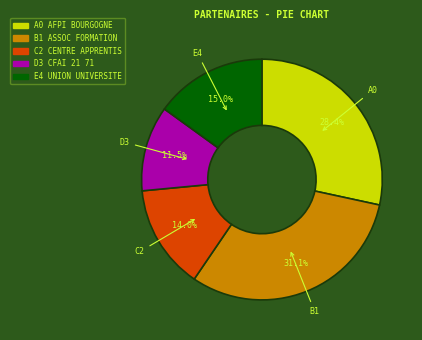

Is there any slice that represents more than half of the pie?

No